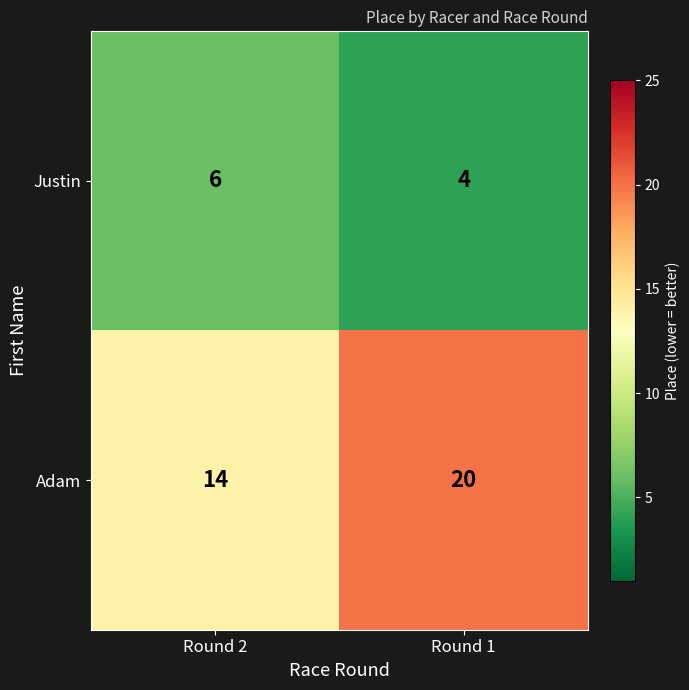

What is the difference between the highest and lowest values at Round 2?

8